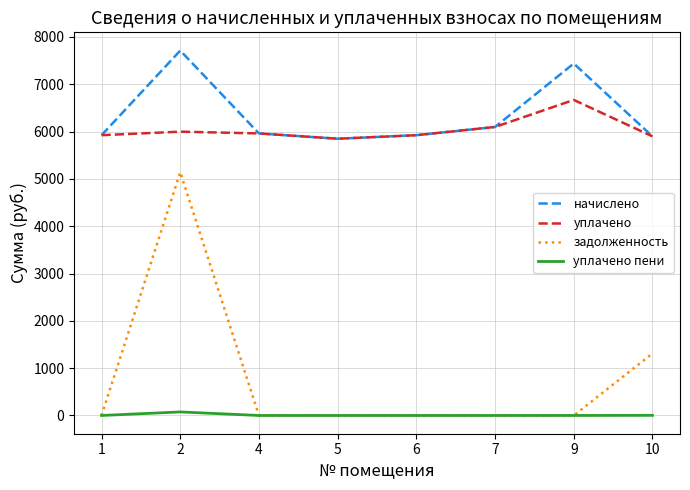

What is the total value across all series at 4?

11923.2